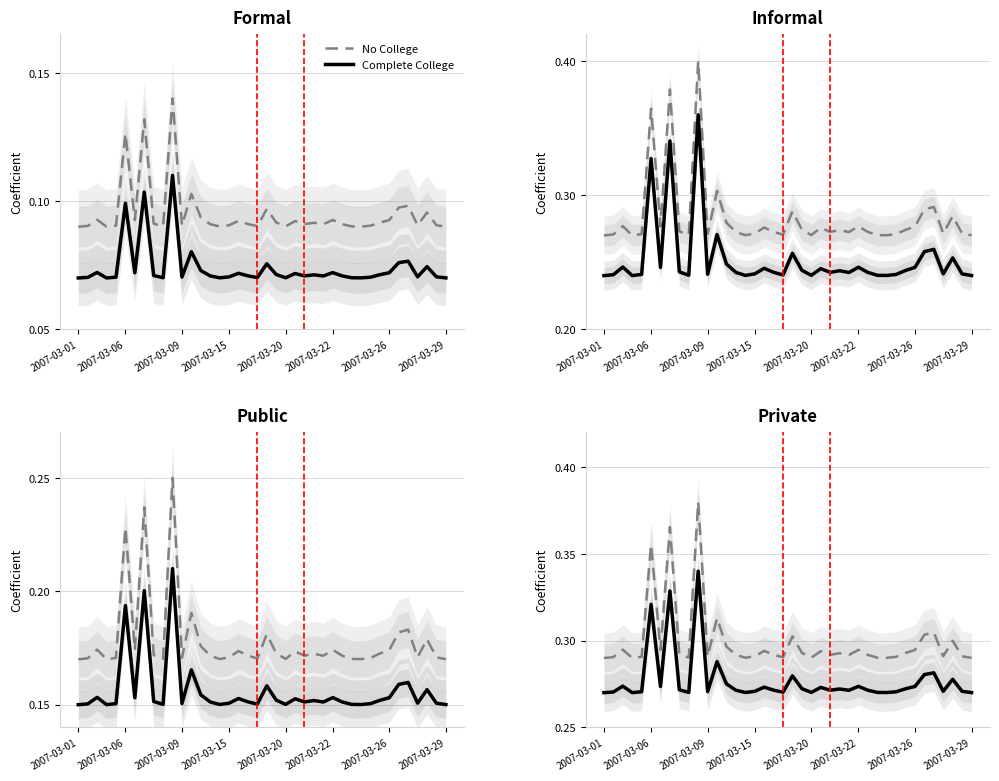

How many interior local valleys does the No College series have?

11